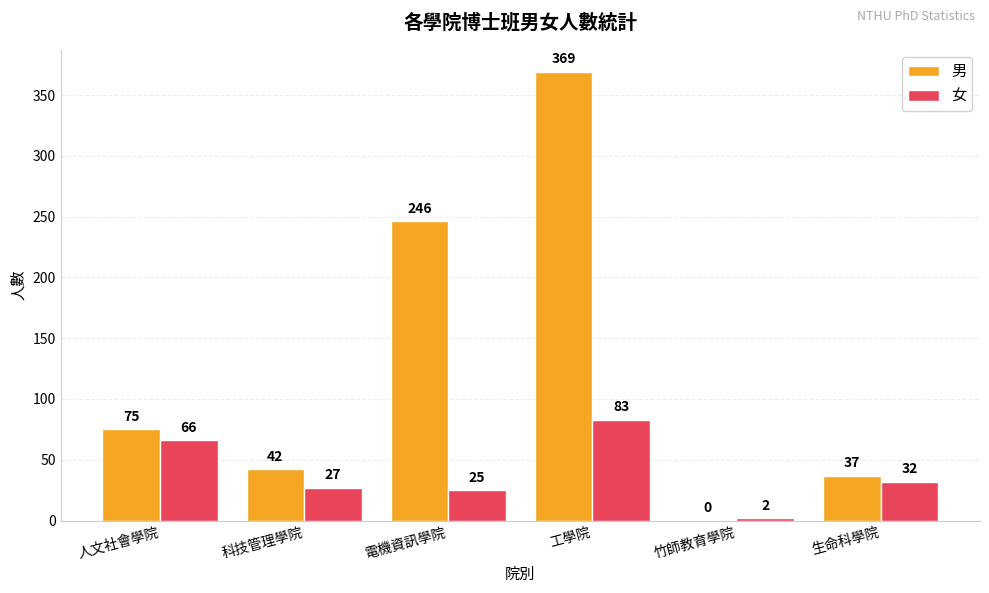

What is the sum of the 男 values at 生命科學院 and 人文社會學院?

112